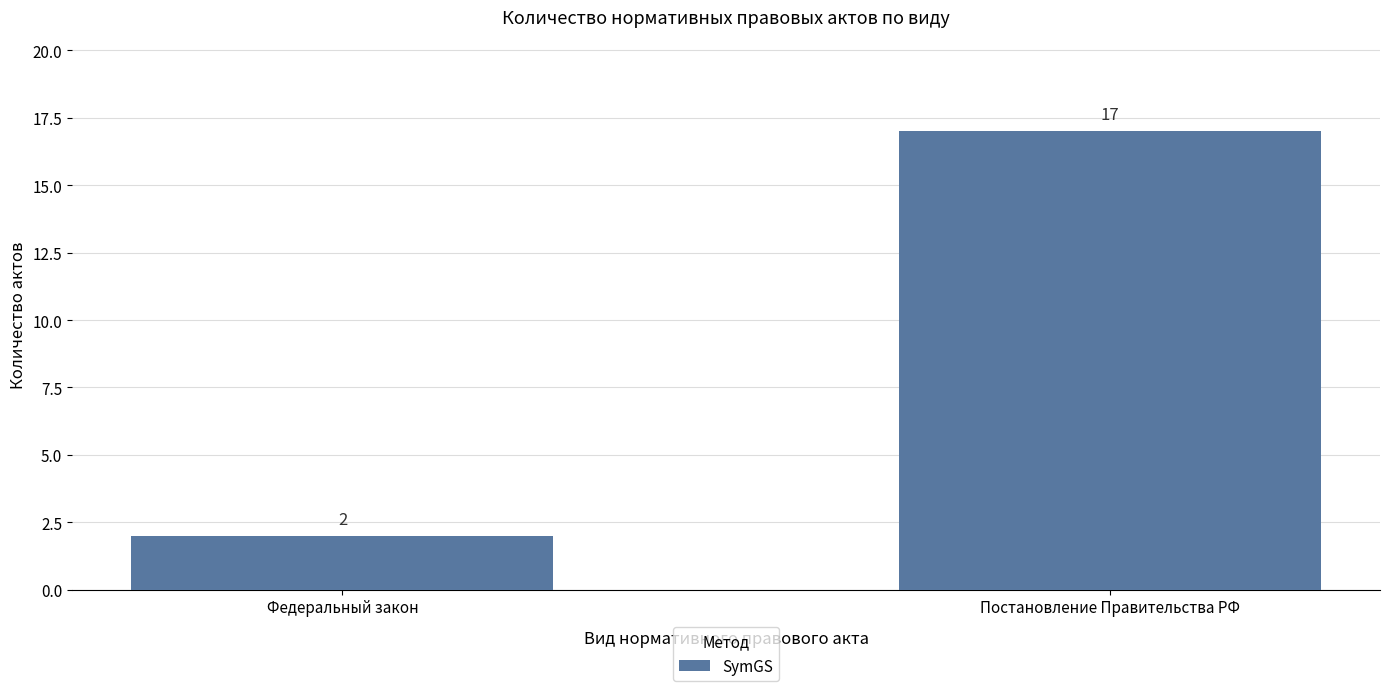

What is the ratio of the value at Постановление Правительства РФ to the value at Федеральный закон?

8.5